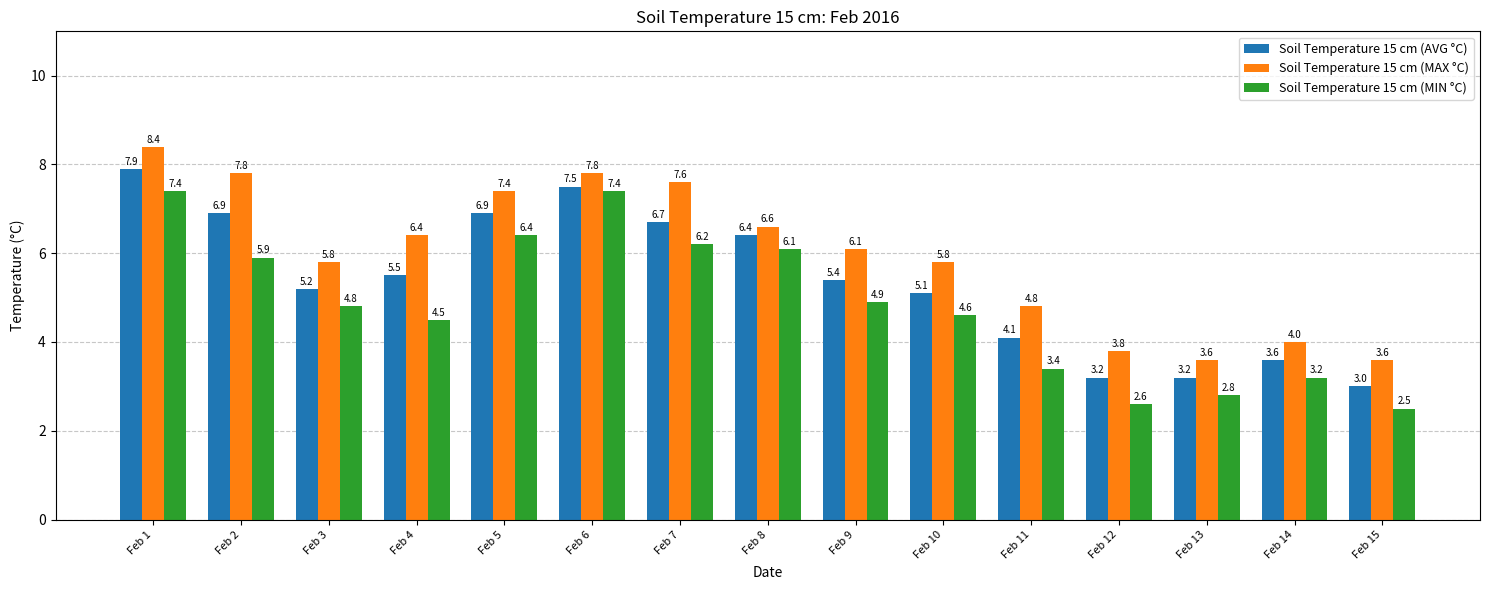

At which category does the chart reach its minimum across all series?

Feb 15